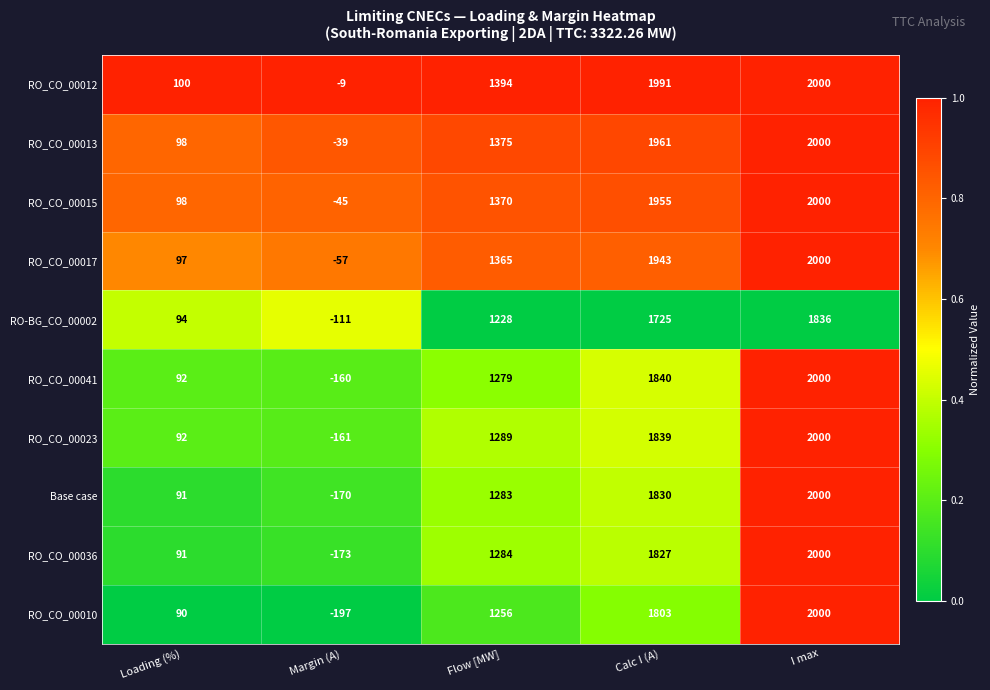

What is the difference between the highest and lowest values at Margin (A)?

188